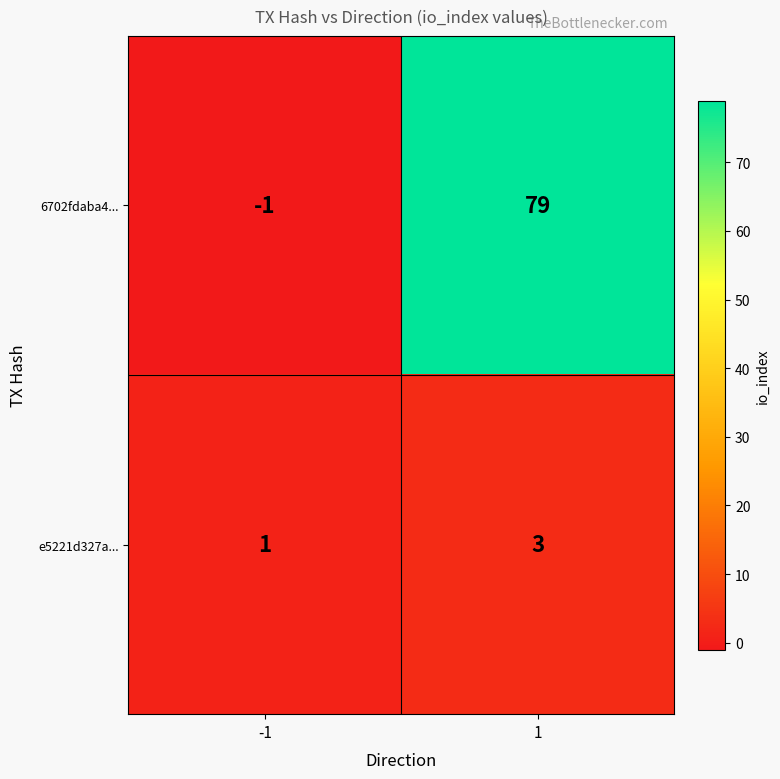

What is the greatest value displayed?

79